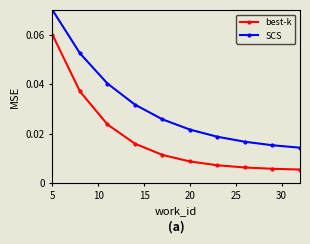

Which series has the largest total across all categories?

SCS